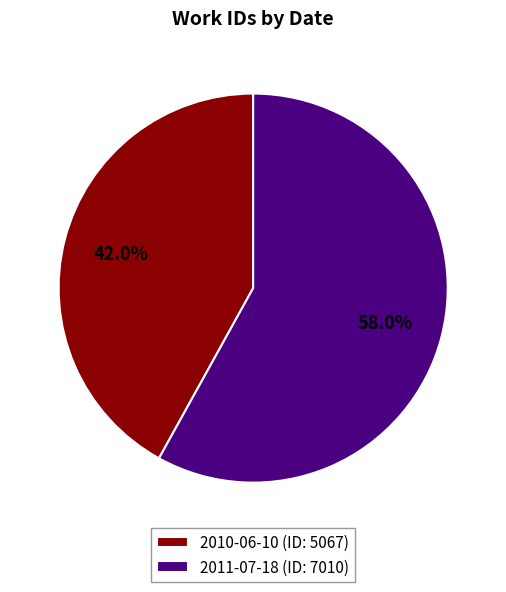

What is the ratio of the value at 2010-06-10 to the value at 2011-07-18?

0.7